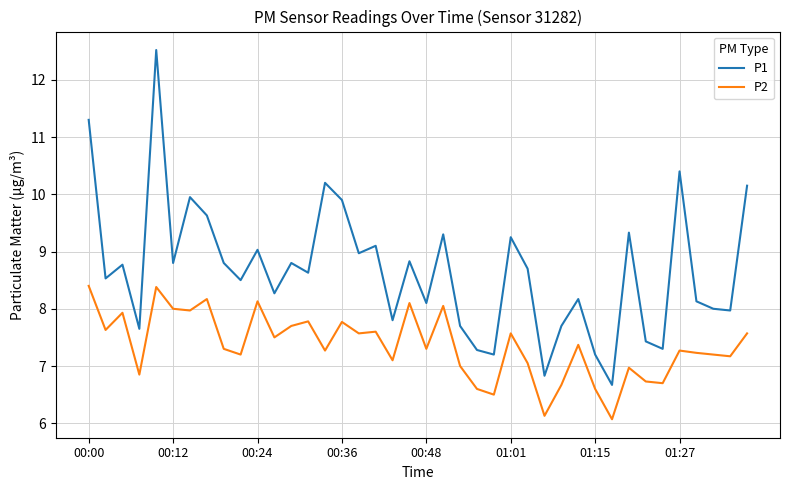

What is the difference between the maximum and minimum values in the P2 series?

2.3